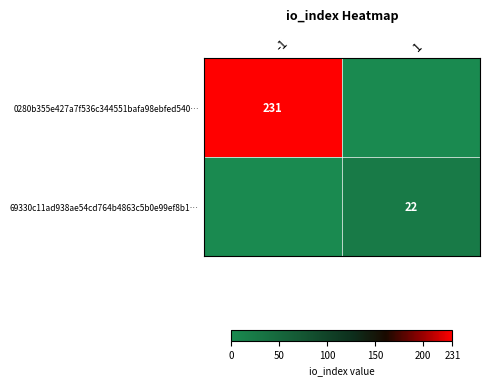

True or false: 0280b355e427a7f536c344551bafa98ebfed540… has a value of 346 at -1.

False